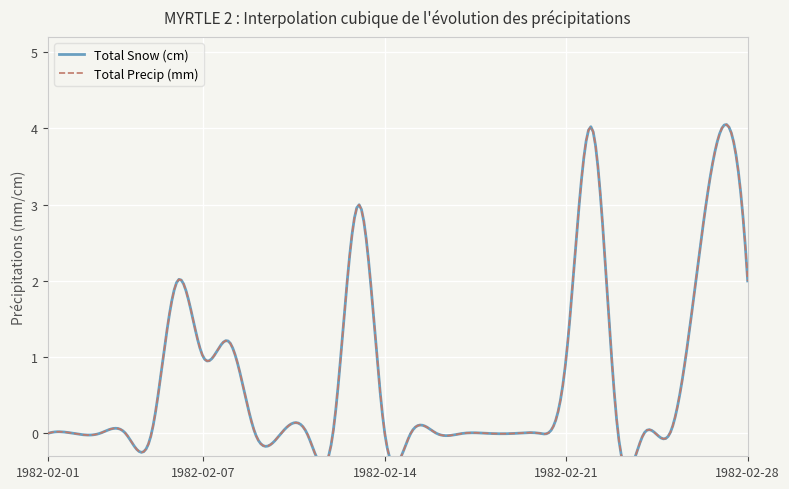

Reading right to left, list all the values displayed in this chart.

Total Snow (cm): 1982-02-28=2.0	1982-02-27=4.0	1982-02-26=2.0	1982-02-25=0.0	1982-02-24=0.0	1982-02-23=0.0	1982-02-22=4.0	1982-02-21=1.0	1982-02-20=0.0	1982-02-19=0.0	1982-02-18=0.0	1982-02-17=0.0	1982-02-16=0.0	1982-02-15=0.0	1982-02-14=0.0	1982-02-13=3.0	1982-02-12=0.0	1982-02-11=0.0	1982-02-10=0.0	1982-02-09=0.0	1982-02-08=1.2	1982-02-07=1.0	1982-02-06=2.0	1982-02-05=0.0	1982-02-04=0.0	1982-02-03=0.0	1982-02-02=0.0	1982-02-01=0.0
Total Precip (mm): 1982-02-28=2.0	1982-02-27=4.0	1982-02-26=2.0	1982-02-25=0.0	1982-02-24=0.0	1982-02-23=0.0	1982-02-22=4.0	1982-02-21=1.0	1982-02-20=0.0	1982-02-19=0.0	1982-02-18=0.0	1982-02-17=0.0	1982-02-16=0.0	1982-02-15=0.0	1982-02-14=0.0	1982-02-13=3.0	1982-02-12=0.0	1982-02-11=0.0	1982-02-10=0.0	1982-02-09=0.0	1982-02-08=1.2	1982-02-07=1.0	1982-02-06=2.0	1982-02-05=0.0	1982-02-04=0.0	1982-02-03=0.0	1982-02-02=0.0	1982-02-01=0.0